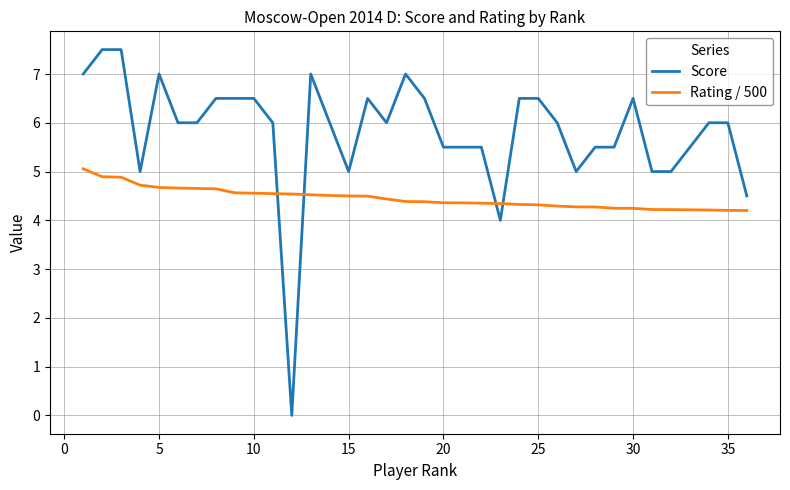

Which series has the largest range (max minus min)?

Score